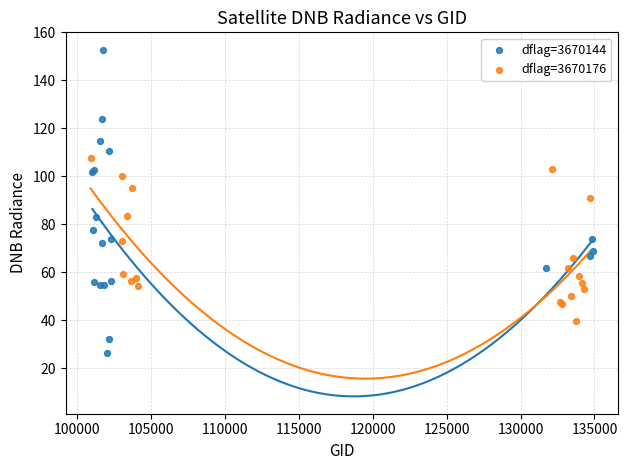

Which series has the widest spread of Y values?

dflag=3670144